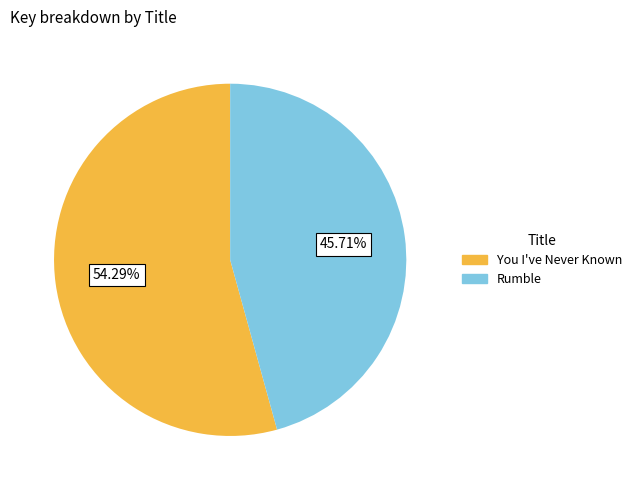

Is the sum of Rumble and You I've Never Known greater than half?

Yes